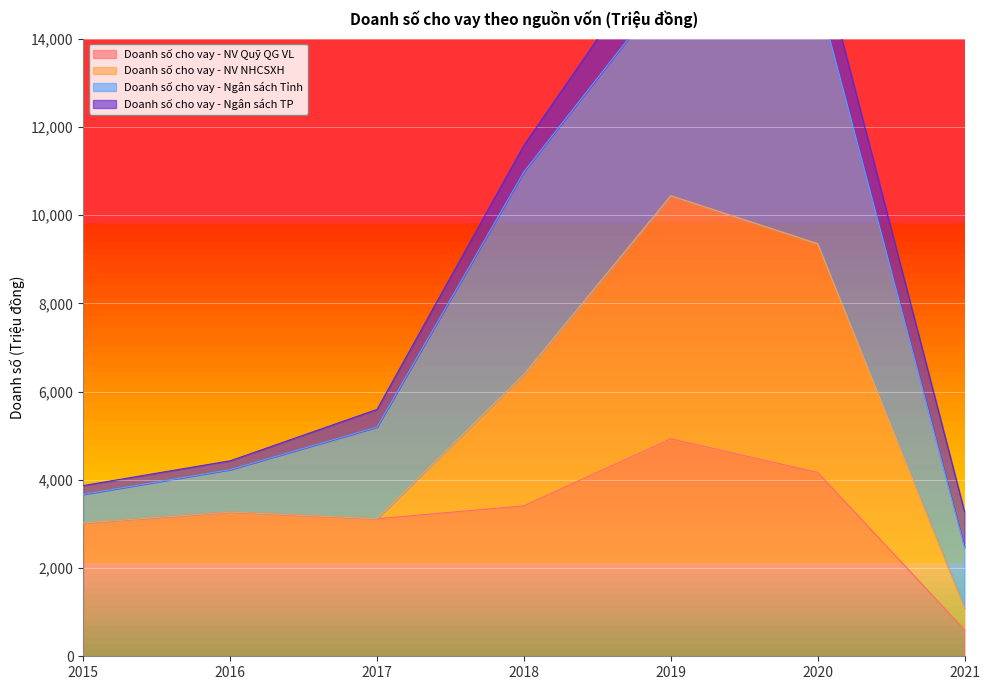

The Doanh số cho vay - NV Quỹ QG VL series shows 2196 at 2016. True or false?

False